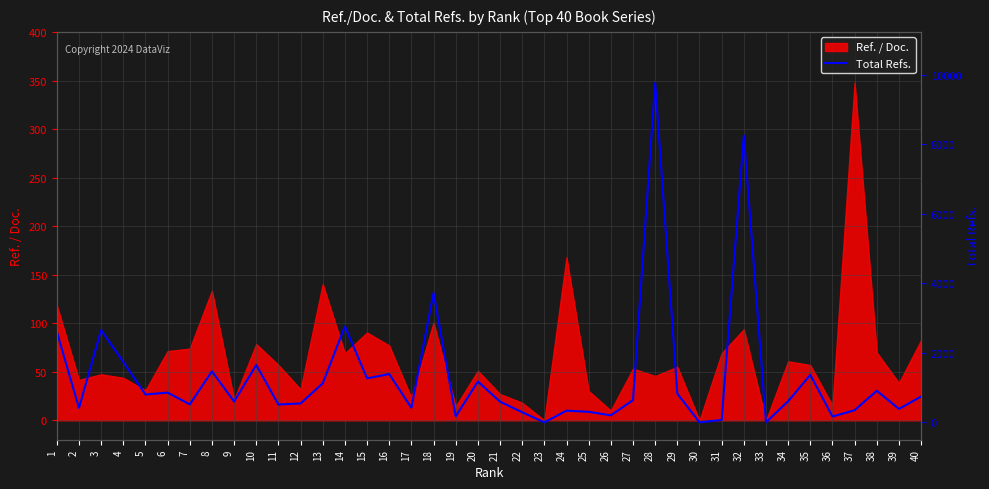

Does the chart display data point markers on the line(s)?

No